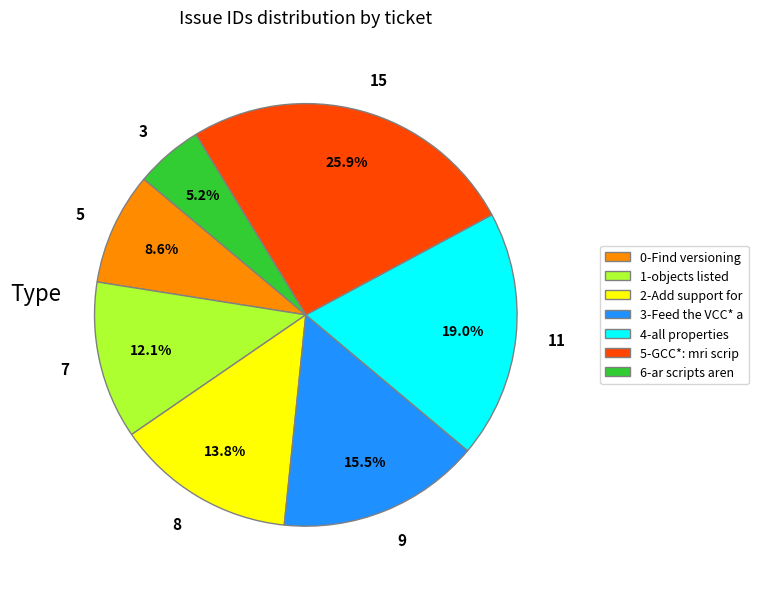

Is there a majority slice in this chart?

No